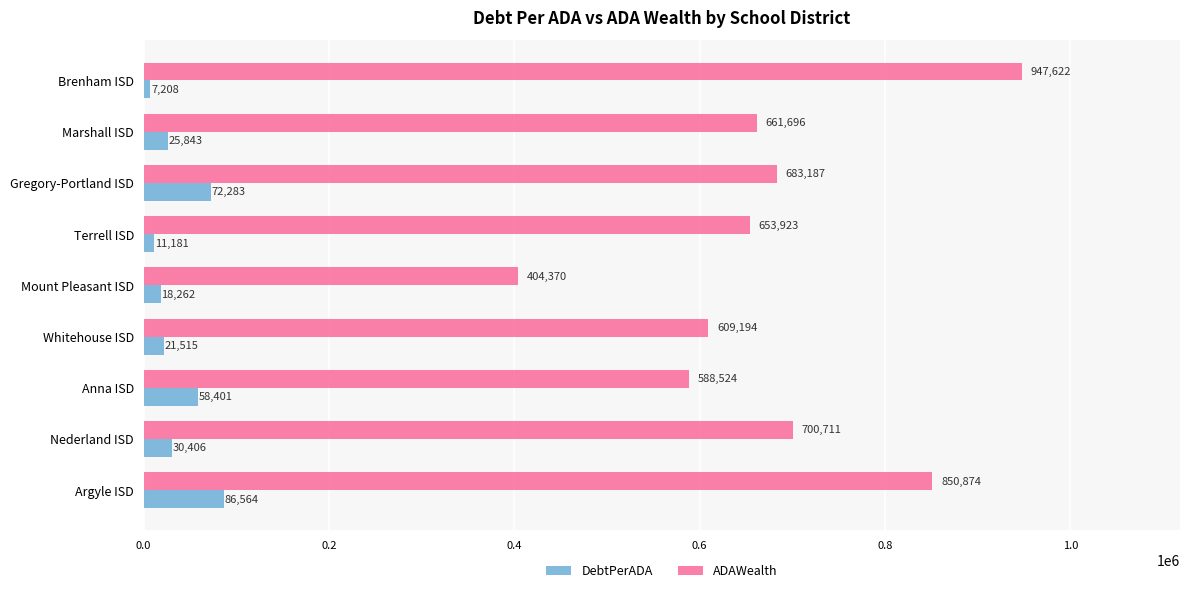

Which series has the largest total across all categories?

ADAWealth